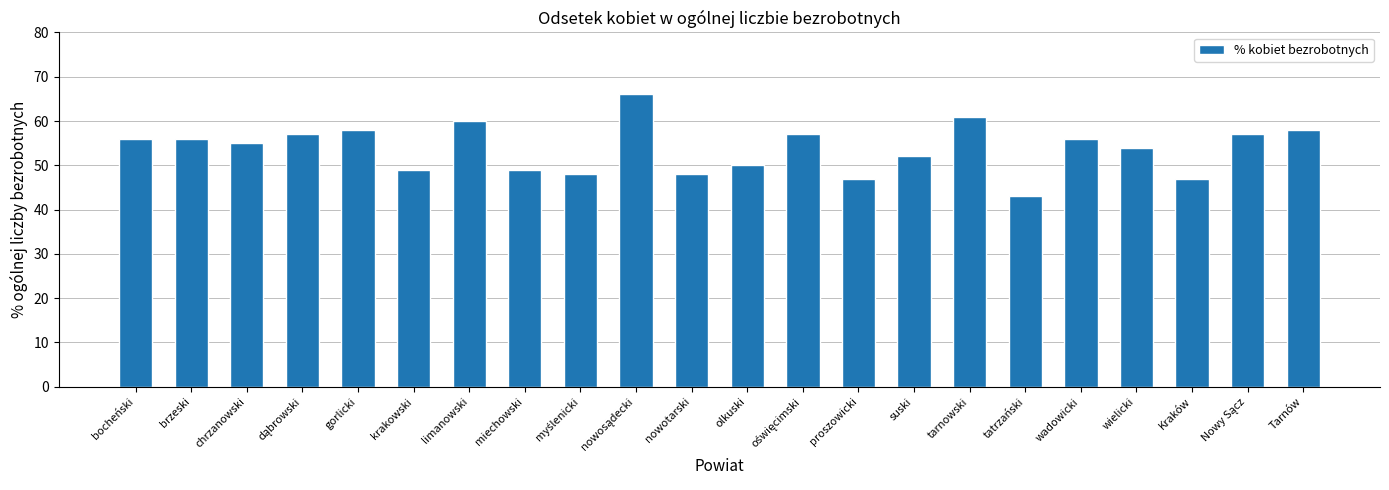

Where is the data nearest to the value 54?

wielicki